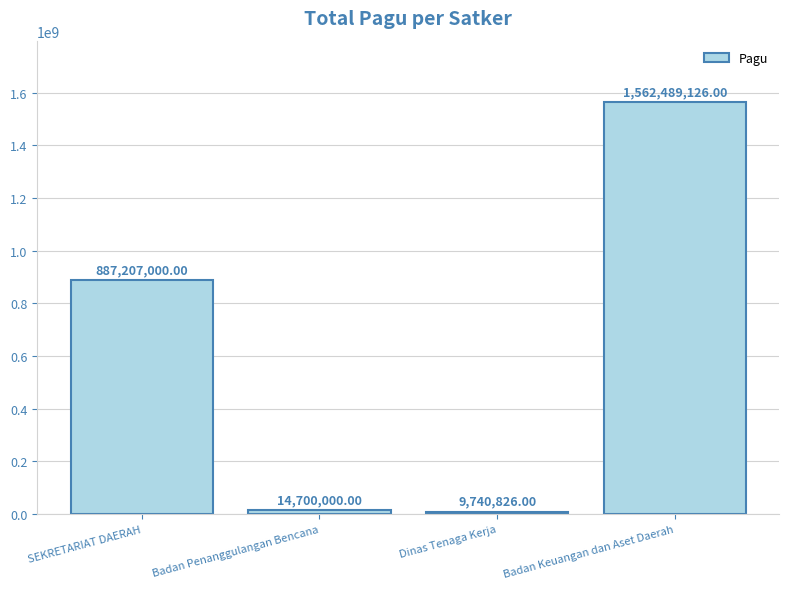

Reading left to right, what are all the values shown in this chart?

SEKRETARIAT DAERAH=887207000	Badan Penanggulangan Bencana=14700000	Dinas Tenaga Kerja=9740826	Badan Keuangan dan Aset Daerah=1562489126